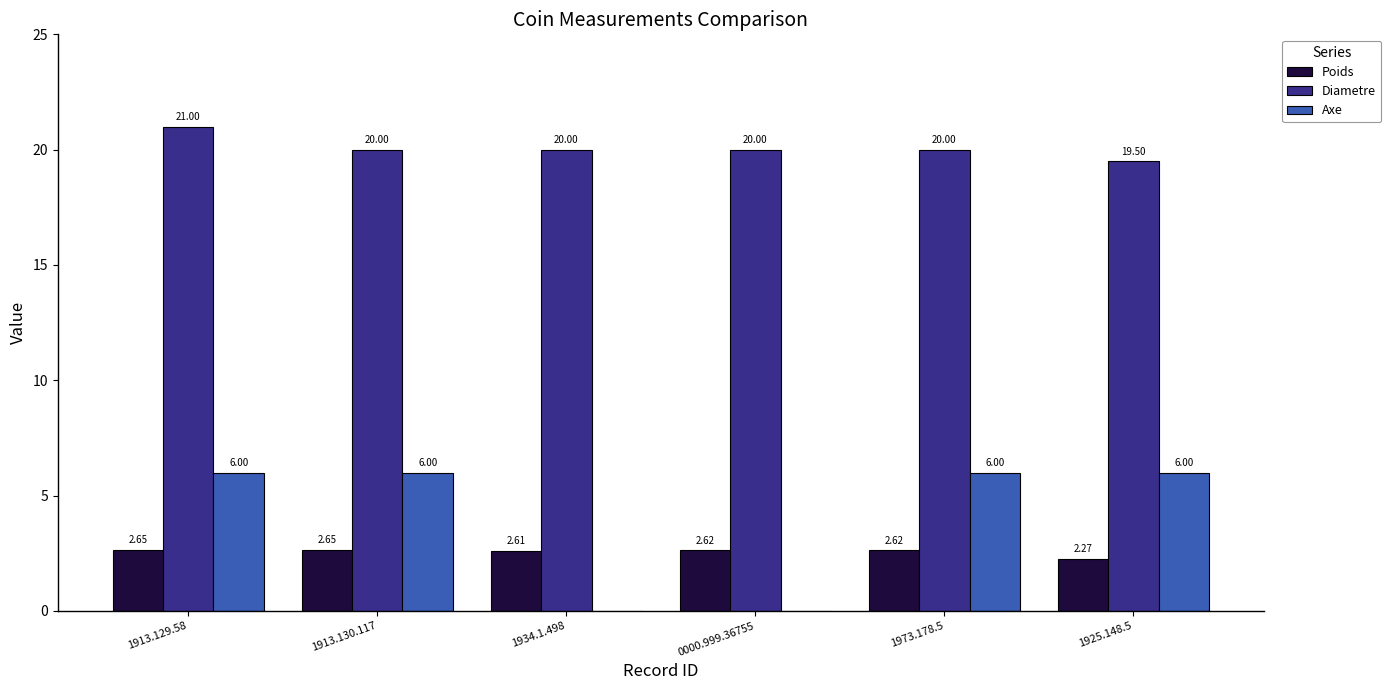

What is the approximate value of Diametre at 1925.148.5?

19.5